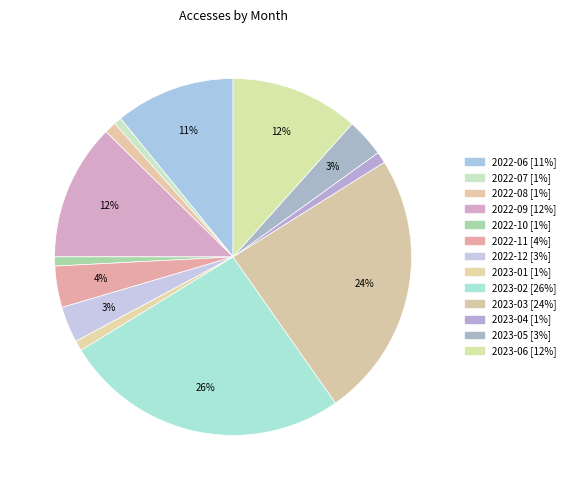

Count the number of slices in the pie.

13